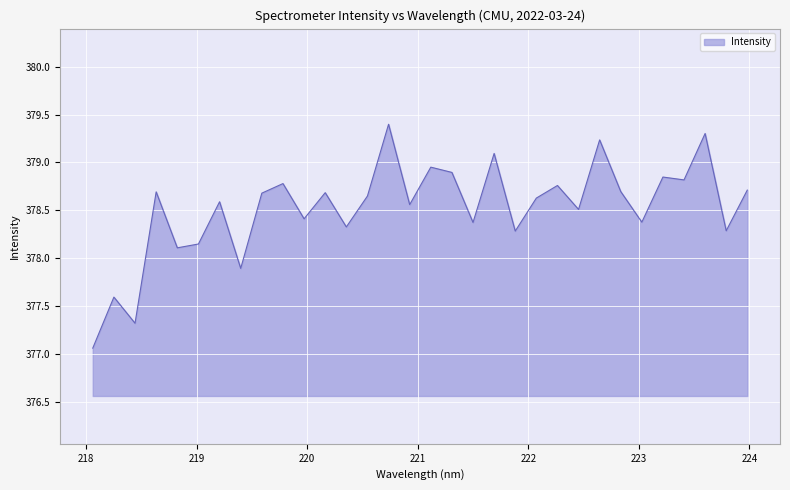

How many series are shown in this chart?

1